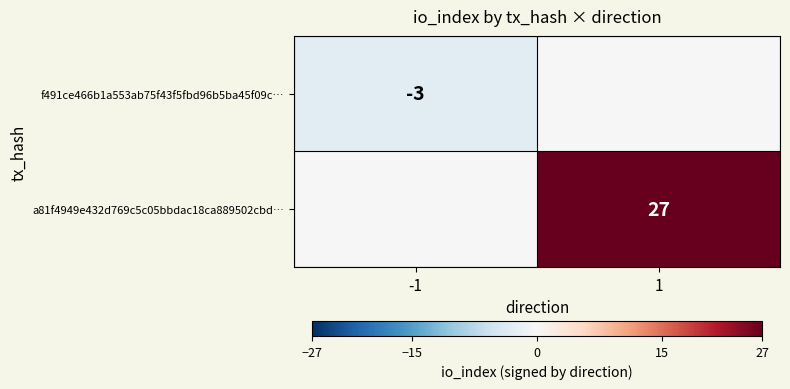

Is the value of a81f4949e432d769c5c05bbdac18ca889502cbd… at 1 greater than the value of f491ce466b1a553ab75f43f5fbd96b5ba45f09c… at -1?

Yes